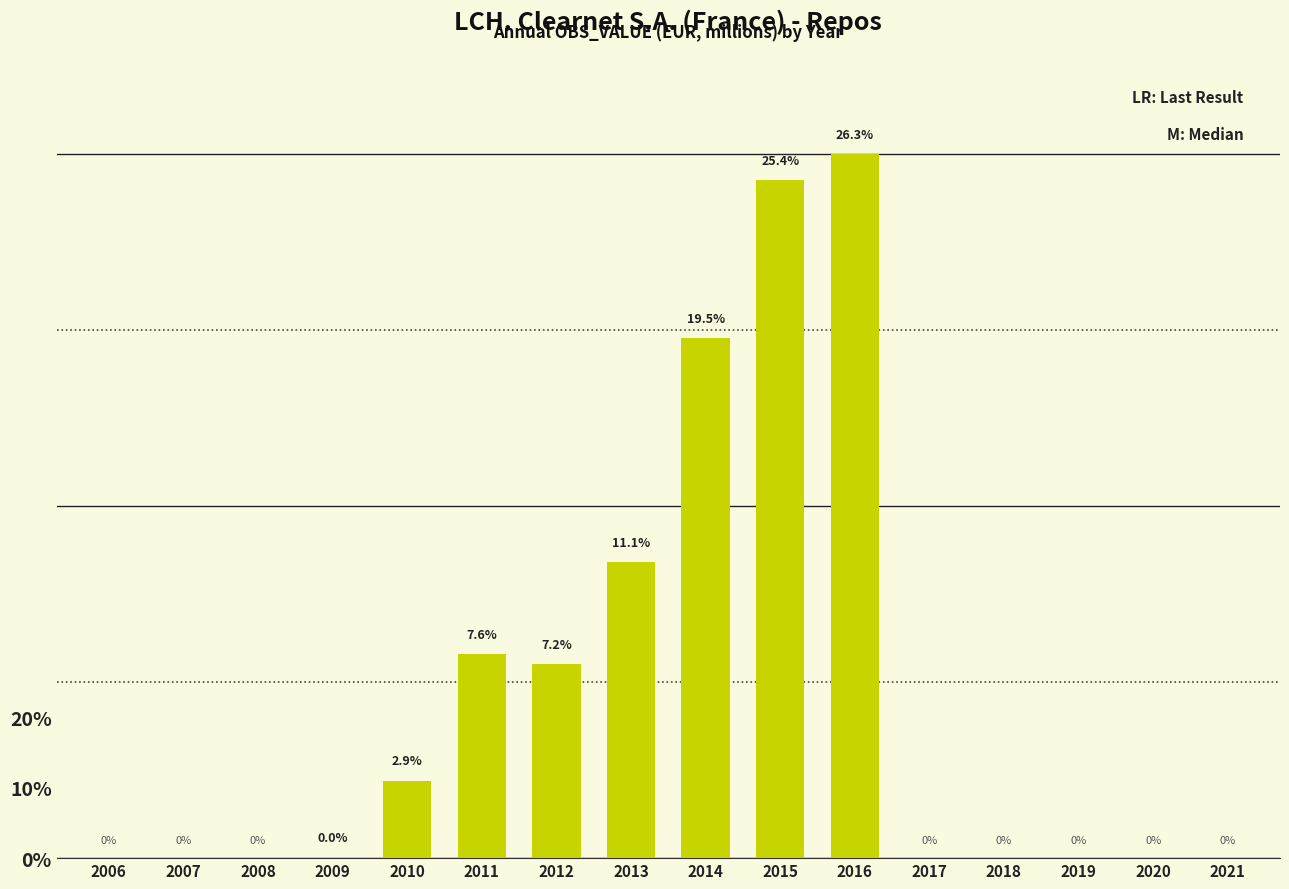

What is the value of the 10th bar from the left?

12432445.5